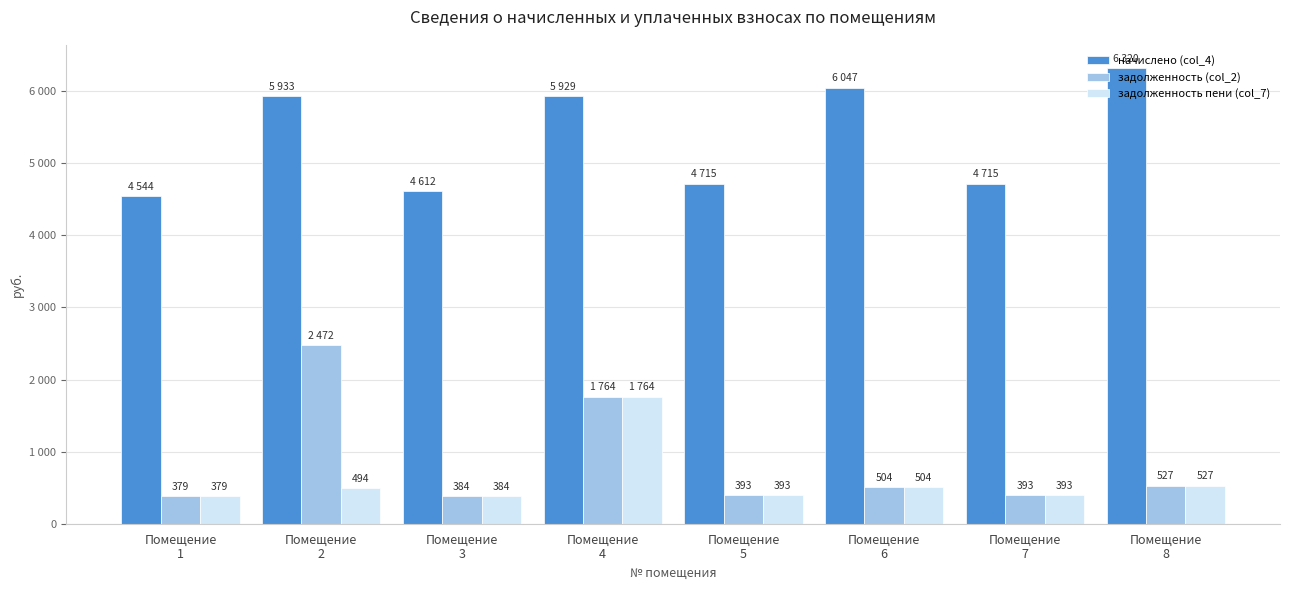

What is the lowest value of the начислено (col_4) series?

4543.8